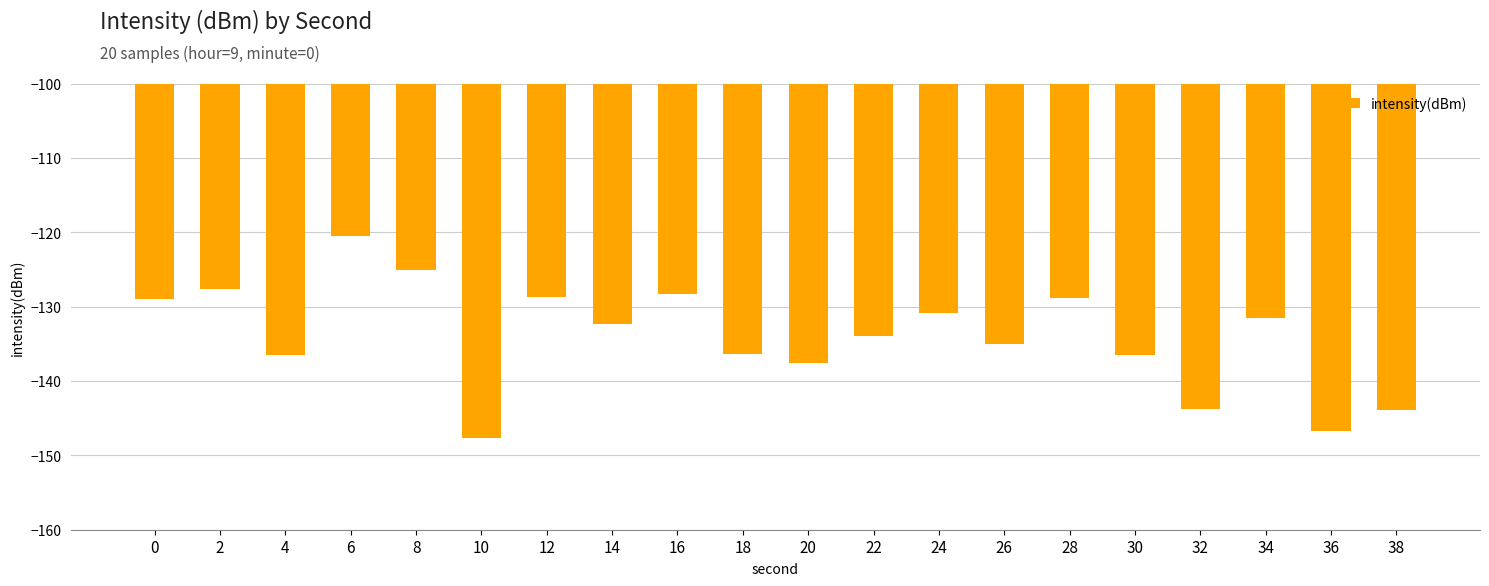

What is the change in value from 12 to 26?

-6.3